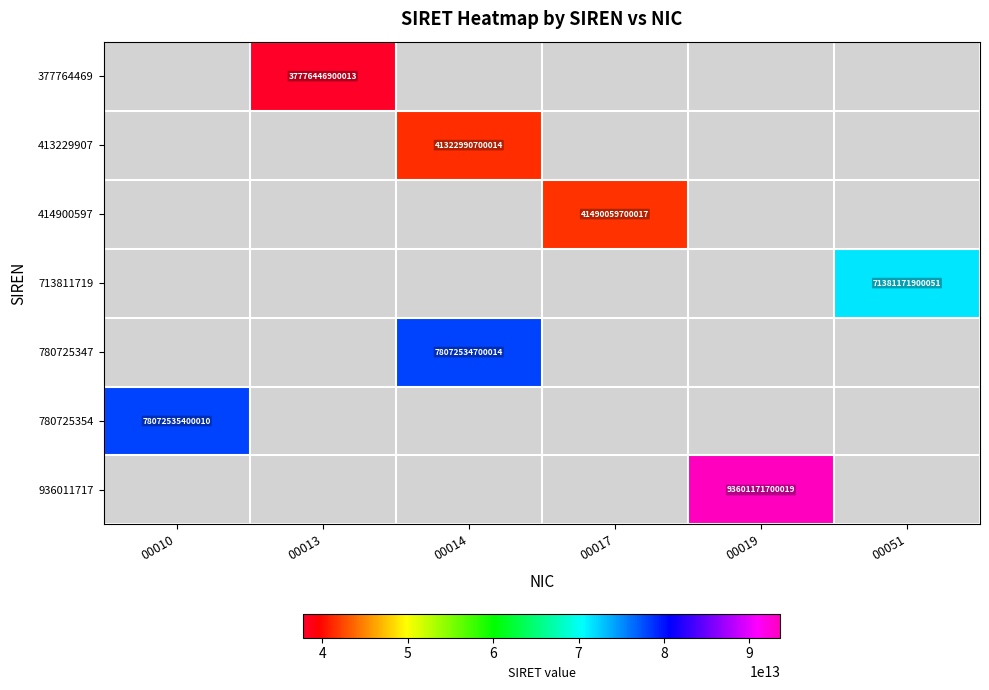

True or false: 413229907 has a value of 41322990700014 at 00014.

True